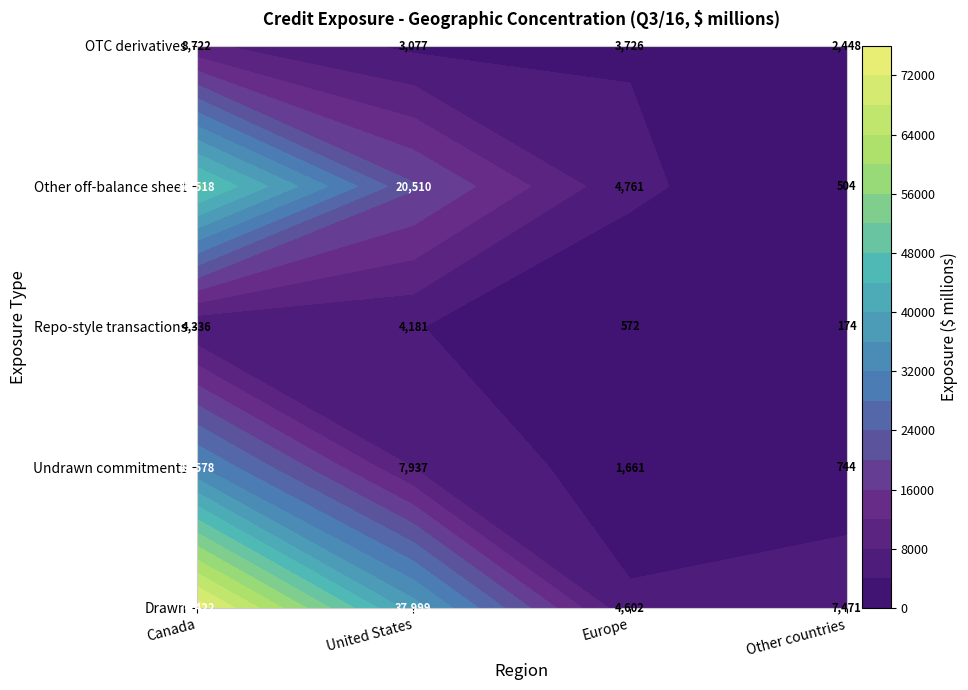

Reading left to right, list all the values displayed in this chart.

Canada: Drawn=74422	Undrawn commitments=32578	Repo-style transactions=4336	Other off-balance sheet=49518	OTC derivatives=8722
United States: Drawn=37999	Undrawn commitments=7937	Repo-style transactions=4181	Other off-balance sheet=20510	OTC derivatives=3077
Europe: Drawn=4602	Undrawn commitments=1661	Repo-style transactions=572	Other off-balance sheet=4761	OTC derivatives=3726
Other countries: Drawn=7471	Undrawn commitments=744	Repo-style transactions=174	Other off-balance sheet=504	OTC derivatives=2448